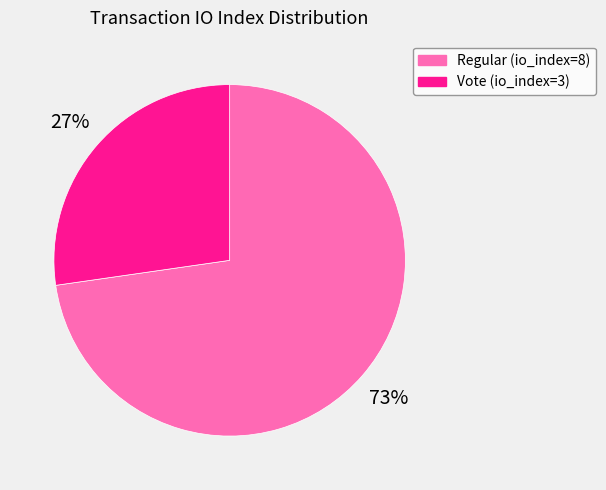

Rank the categories by value from highest to lowest.

Regular (io_index=8), Vote (io_index=3)